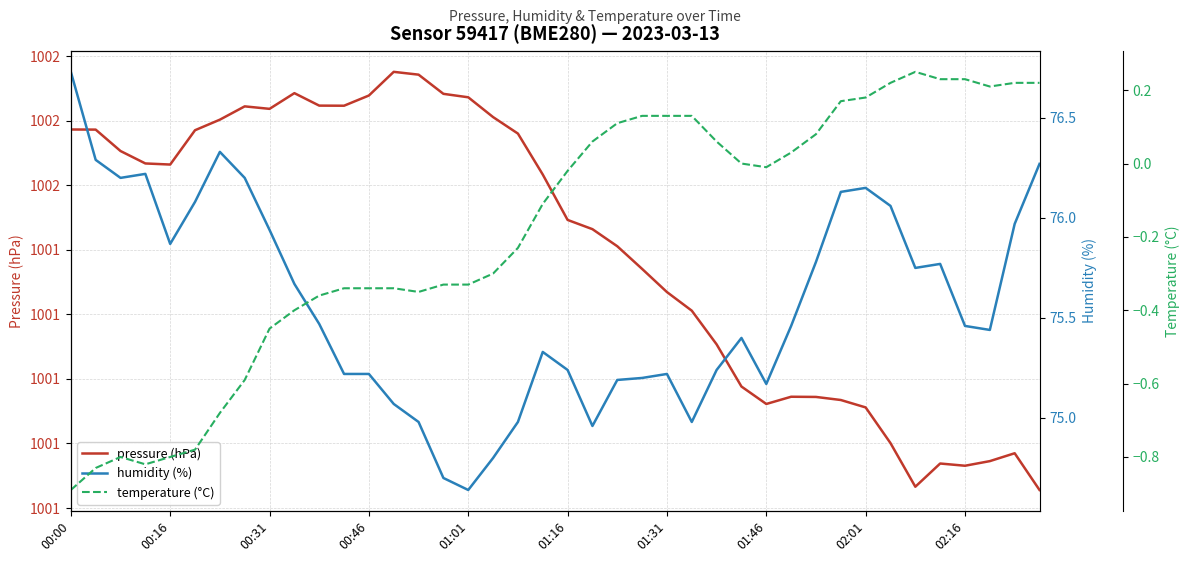

How many values in temperature (°C) are above zero?

17